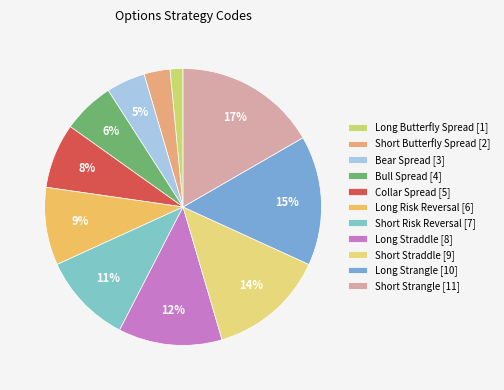

To the nearest percent, what is the difference between the largest and smallest slice percentages?

15%